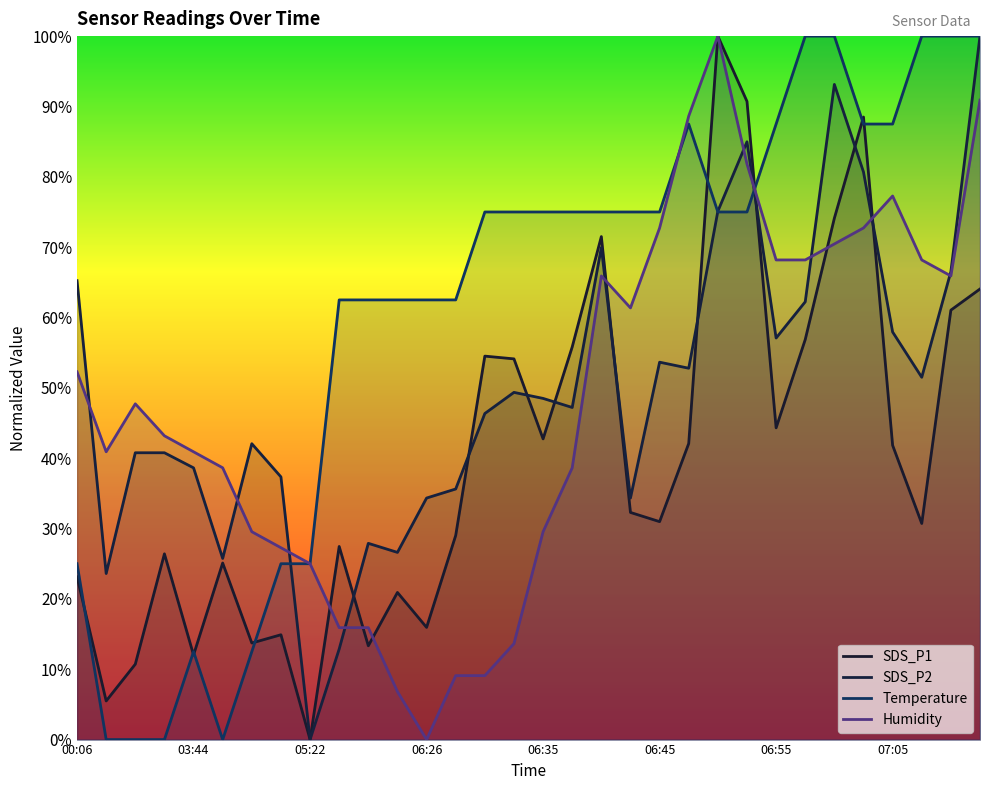

What is the total value across all series at 06:18?

118.7